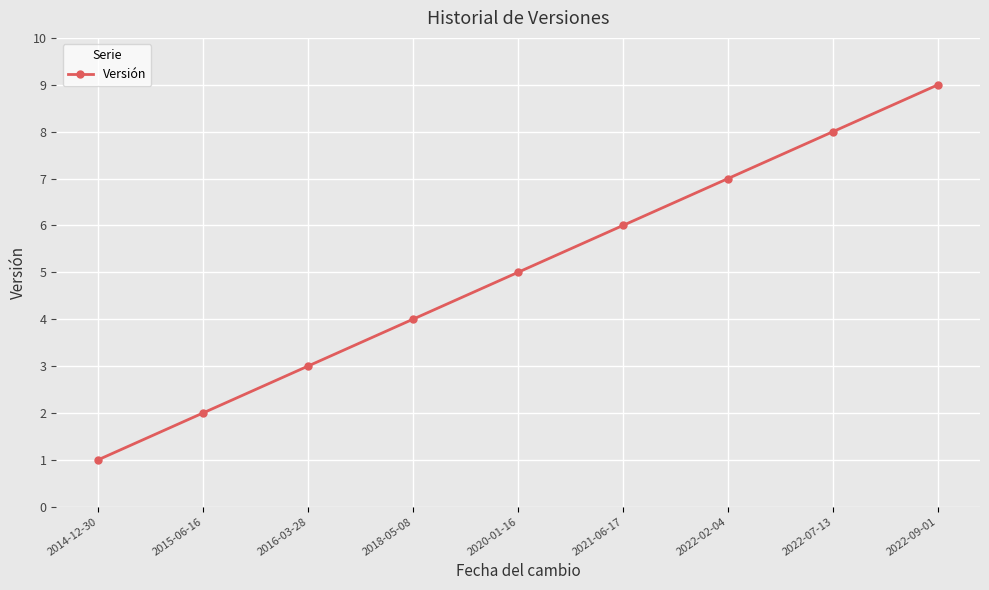

Is this an area chart (filled region under the line)?

No